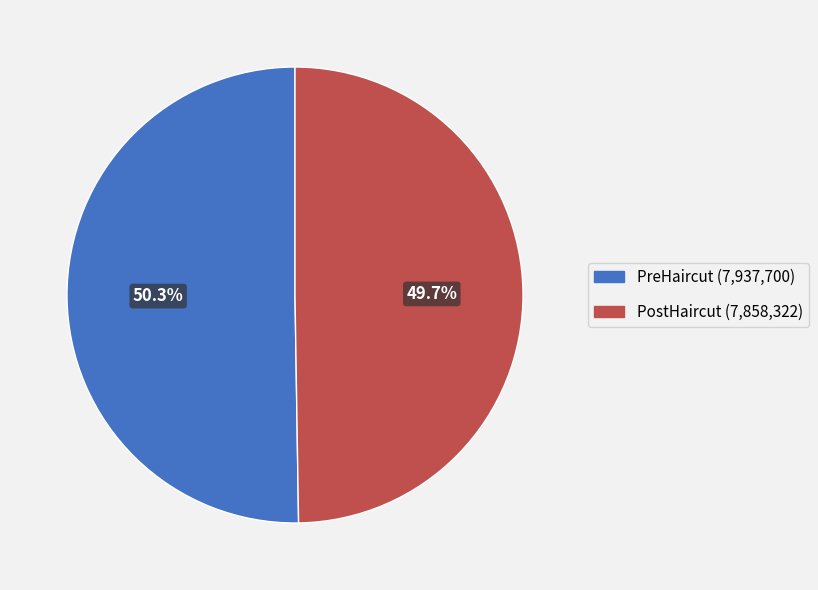

Which category has the biggest portion of the pie?

PreHaircut